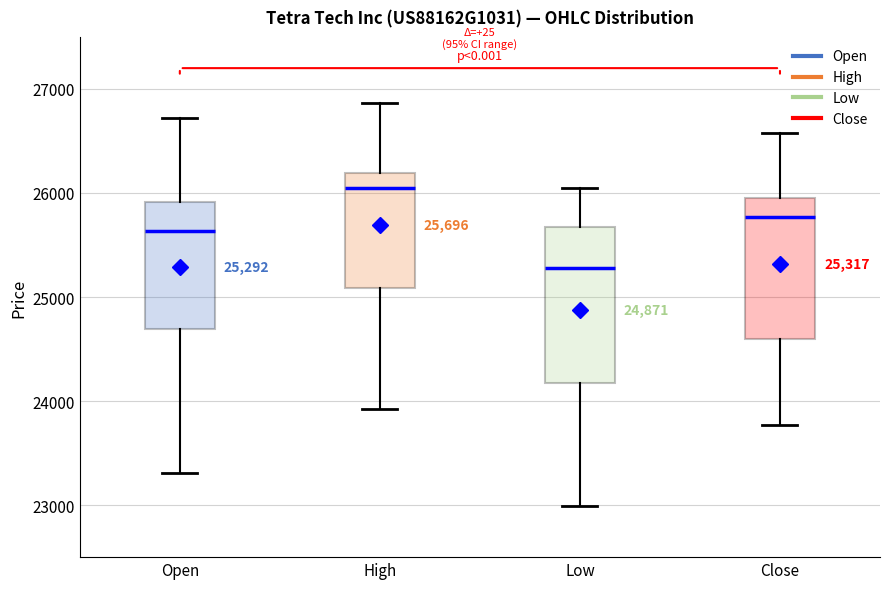

Which box's median line is the highest?

High